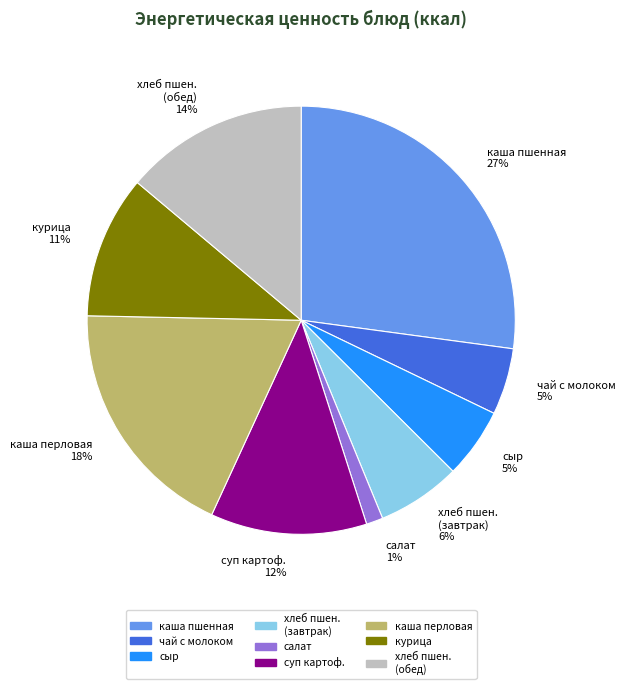

Which has a higher value, каша пшенная or каша перловая?

каша пшенная